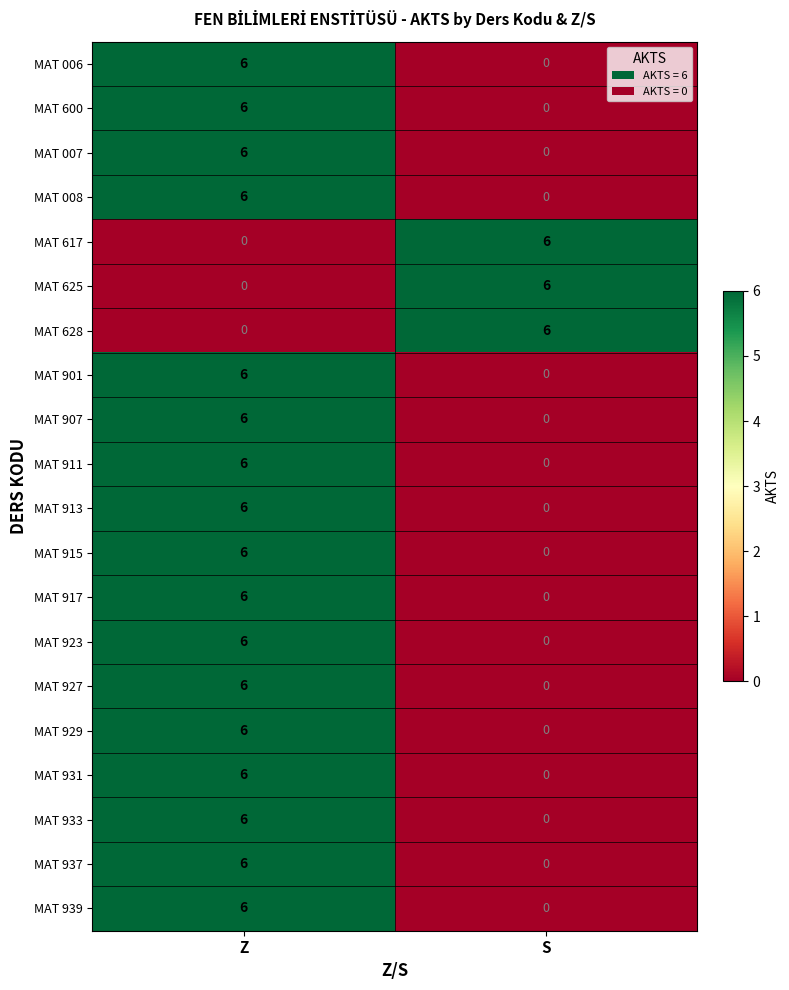

What is the sum of all MAT 927 values?

6